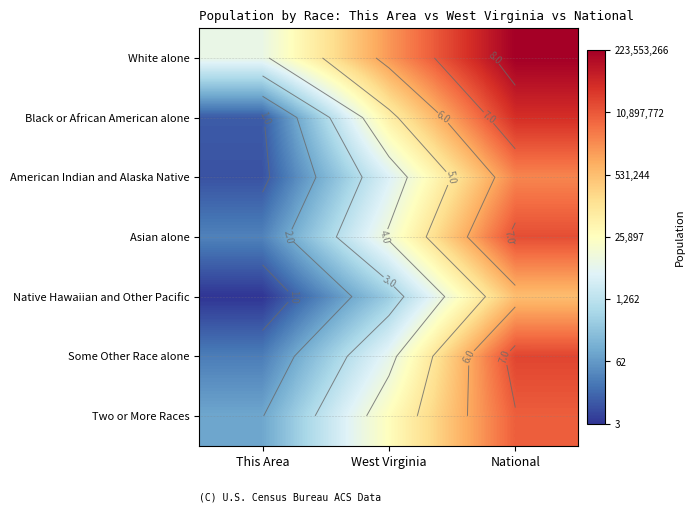

At West Virginia, list the series in order from largest to smallest.

White alone, Black or African American alone, Two or More Races, Asian alone, Some Other Race alone, American Indian and Alaska Native, Native Hawaiian and Other Pacific